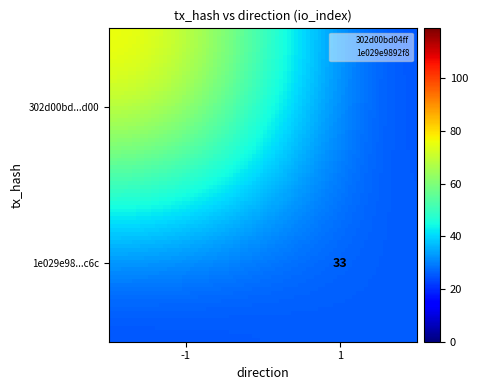

True or false: 1e029e9892f8f6113cc184a8ddca6c1507c3c6c has a value of 1 at direction.

True